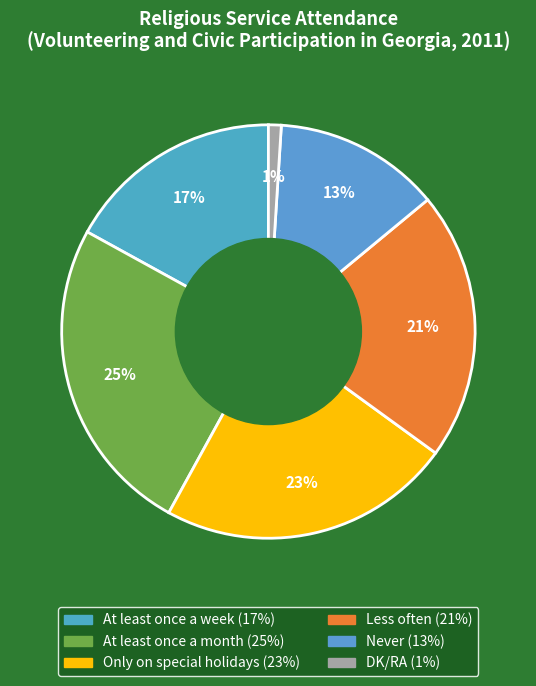

What percentage is the At least once a month slice, to the nearest percent?

25%